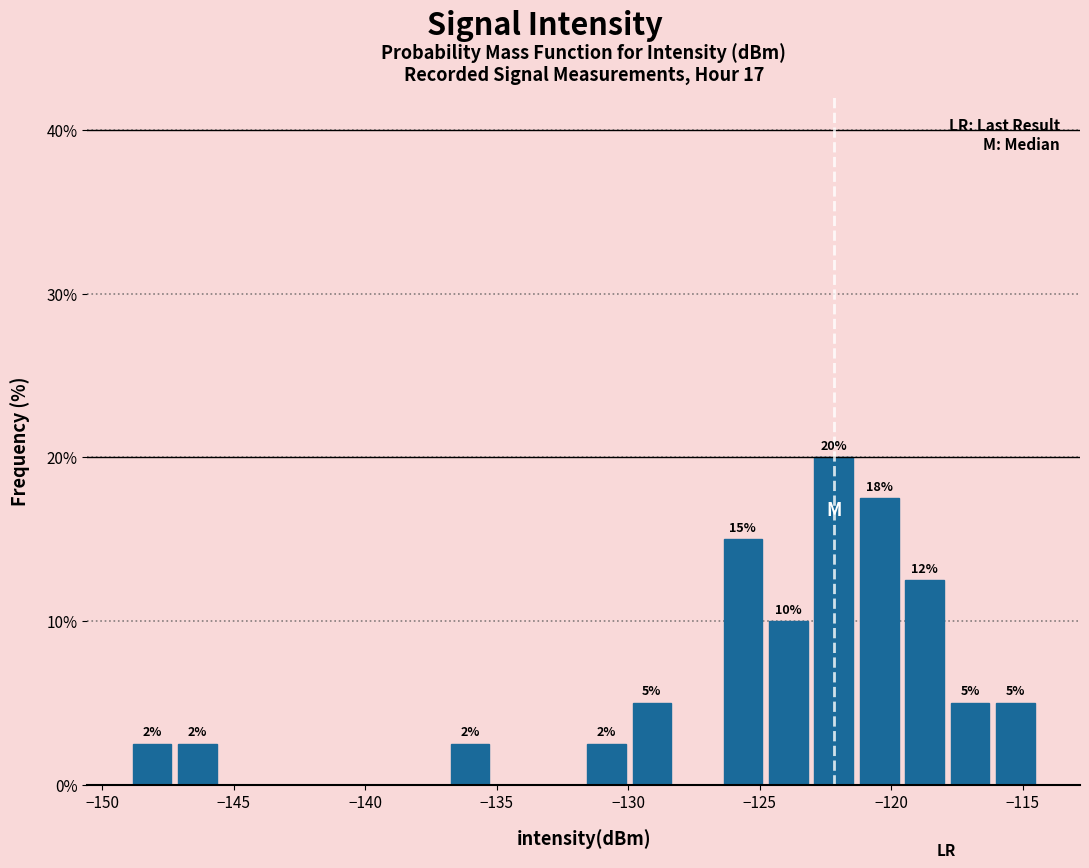

Read against the x-axis, roughly where is the centre of the tallest bar?

-122.0